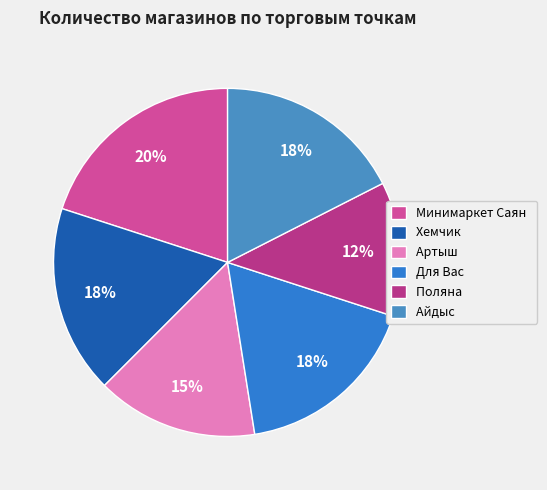

To the nearest percent, what is the combined percentage of Хемчик and Артыш?

32%